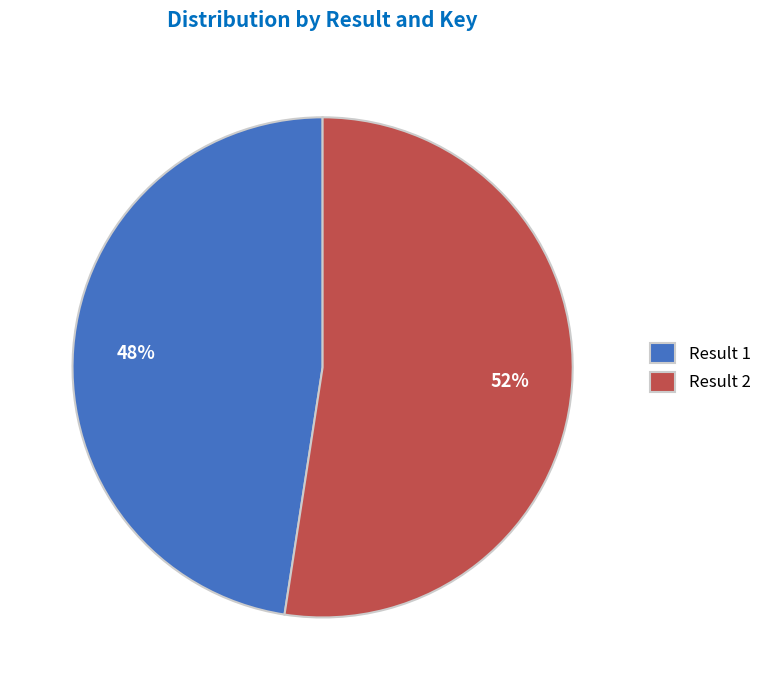

Which category has the smallest portion of the pie?

Result 1